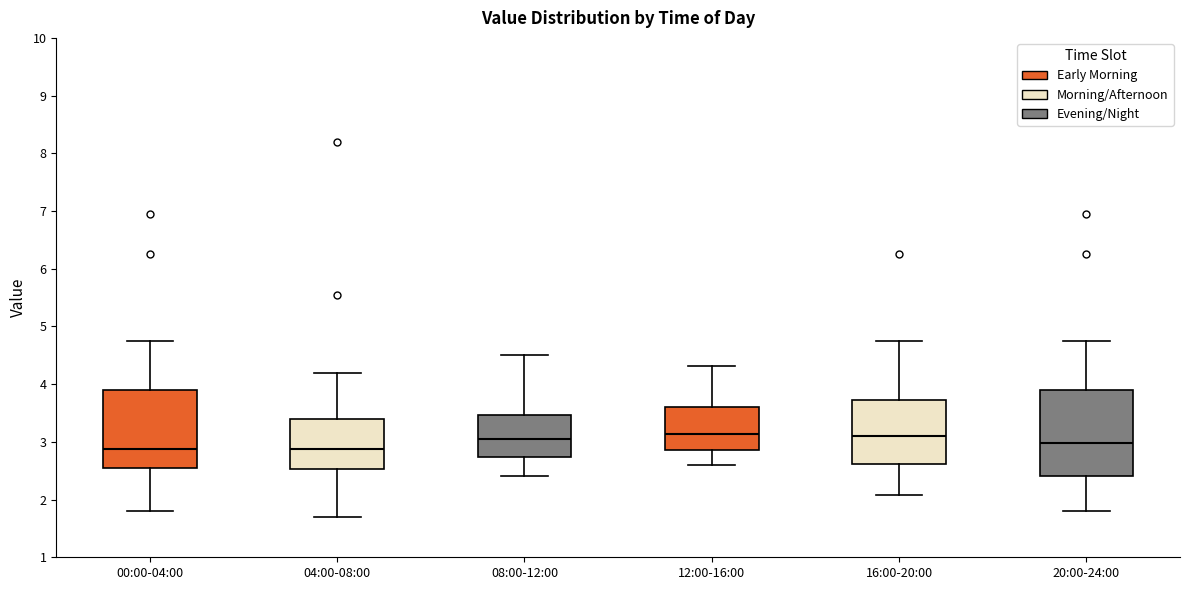

Where is the lower edge of the box for 00:00-04:00 on the y-axis? The values are not printed on the chart, so give them approximately, as read against the axis.

2.5